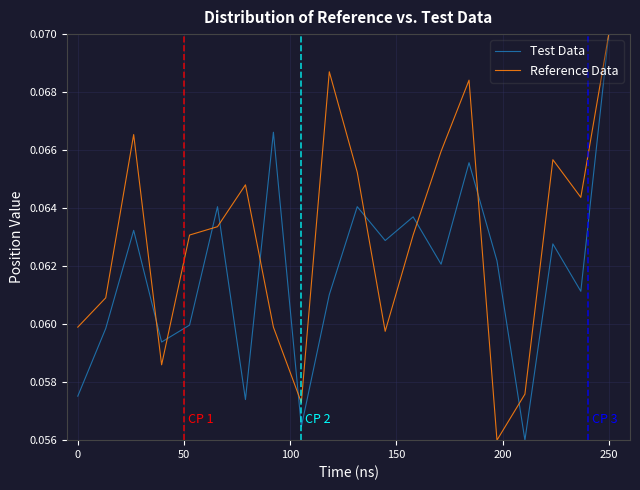

Does the chart display data point markers on the line(s)?

No